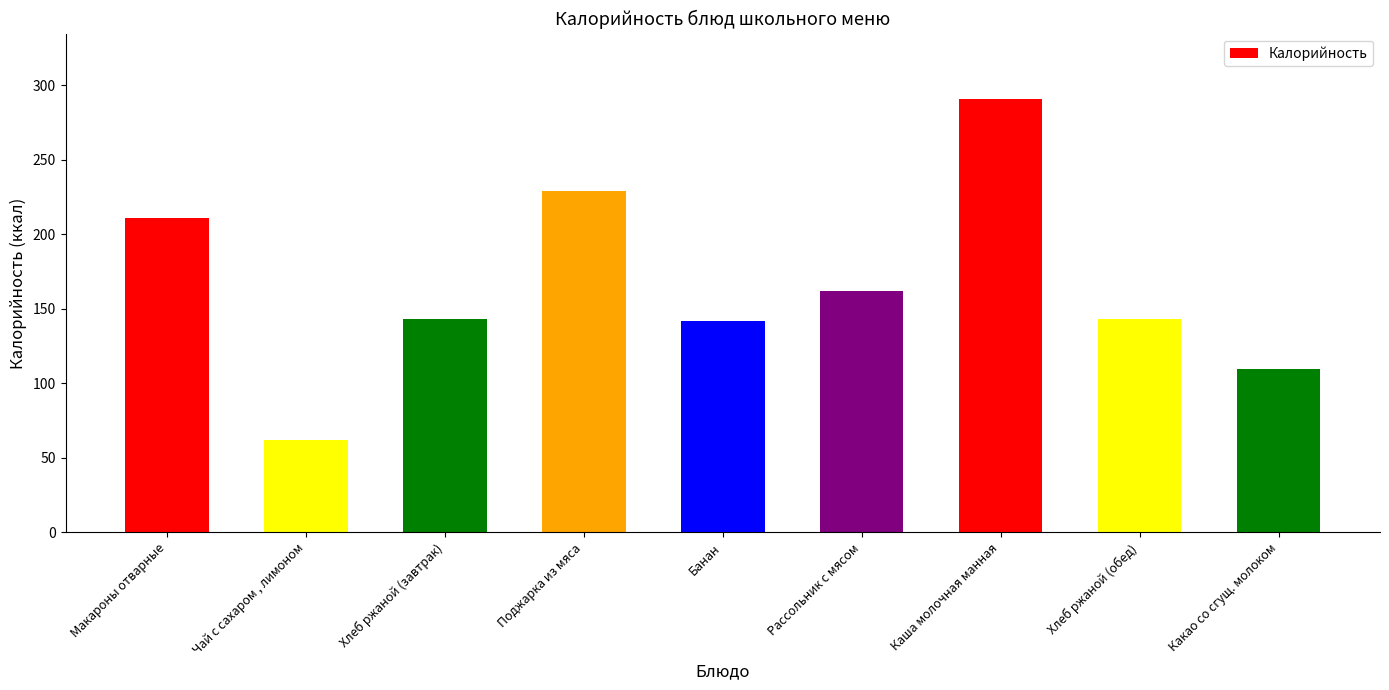

The value at Чай с сахаром , лимоном is 62.0. True or false?

True